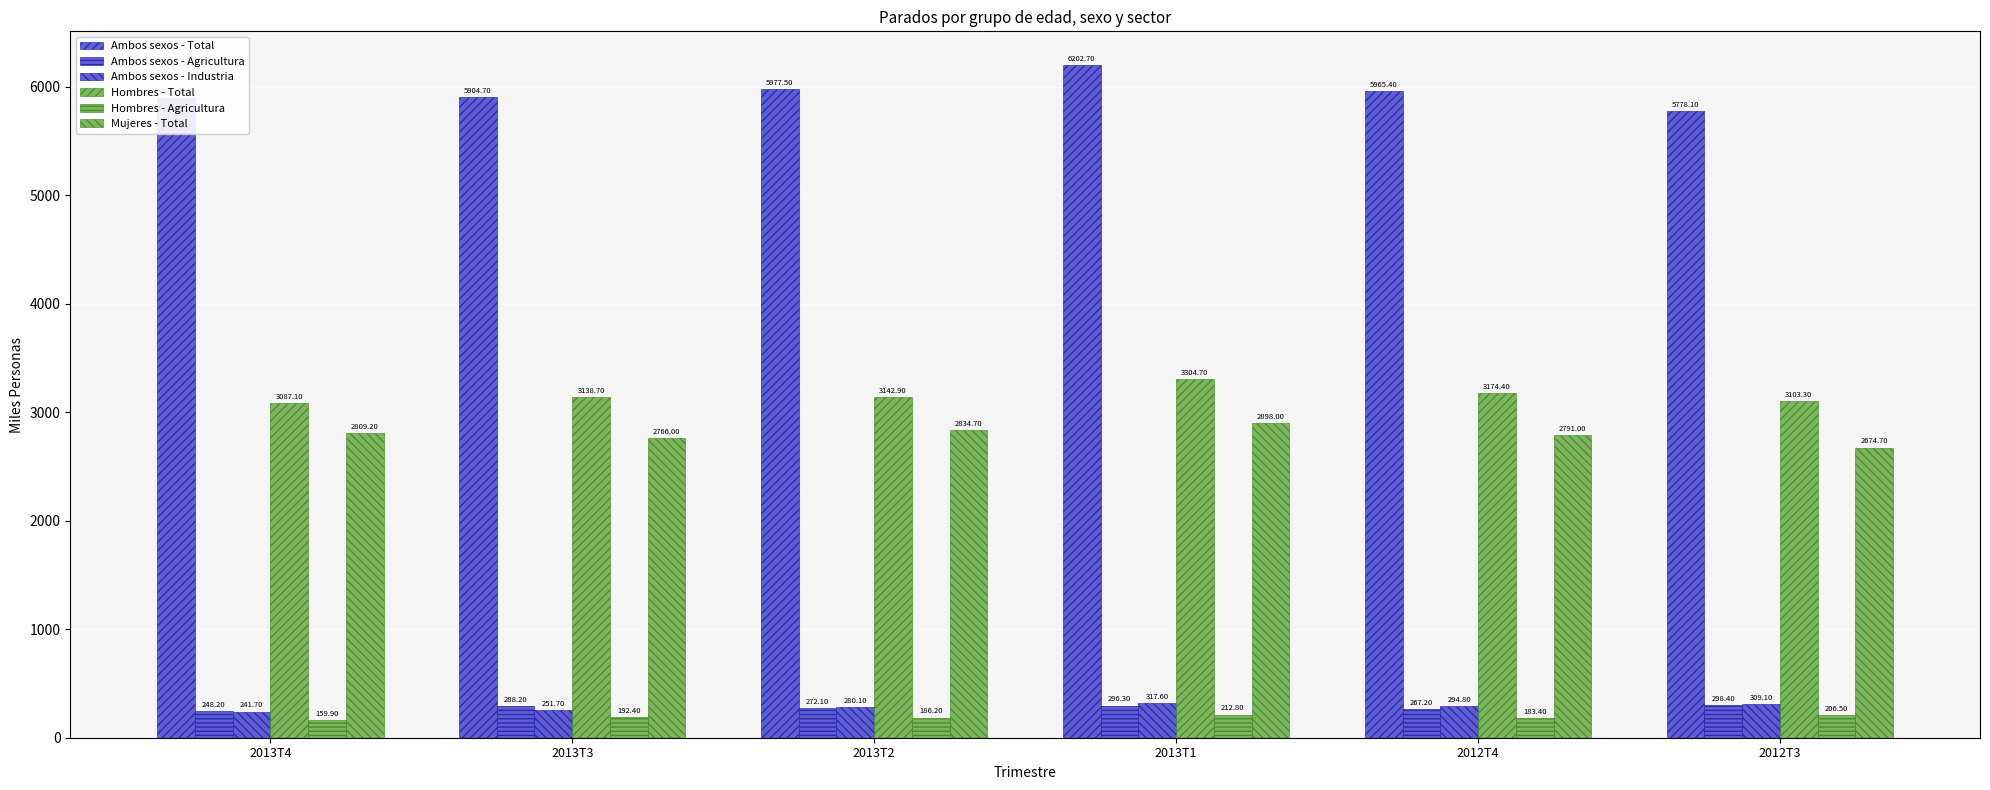

Where does the Mujeres - Total series first go above 2809?

2013T4